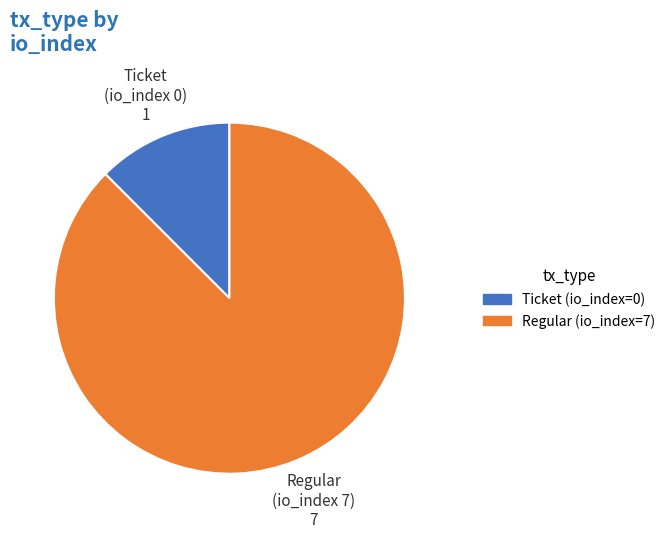

Which slice represents more than half of the pie?

Regular (io_index=7)